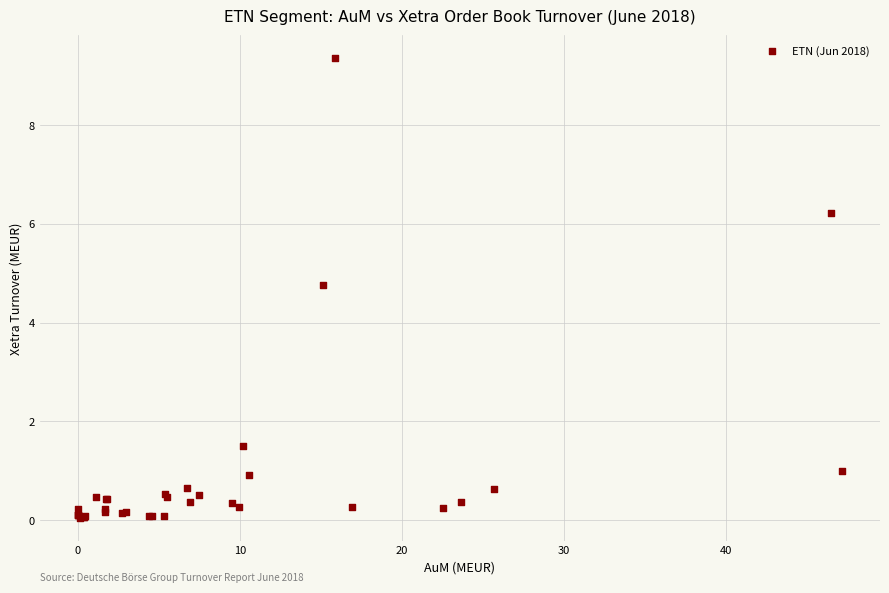

What Y value in the scatter plot is closest to 4?

4.8